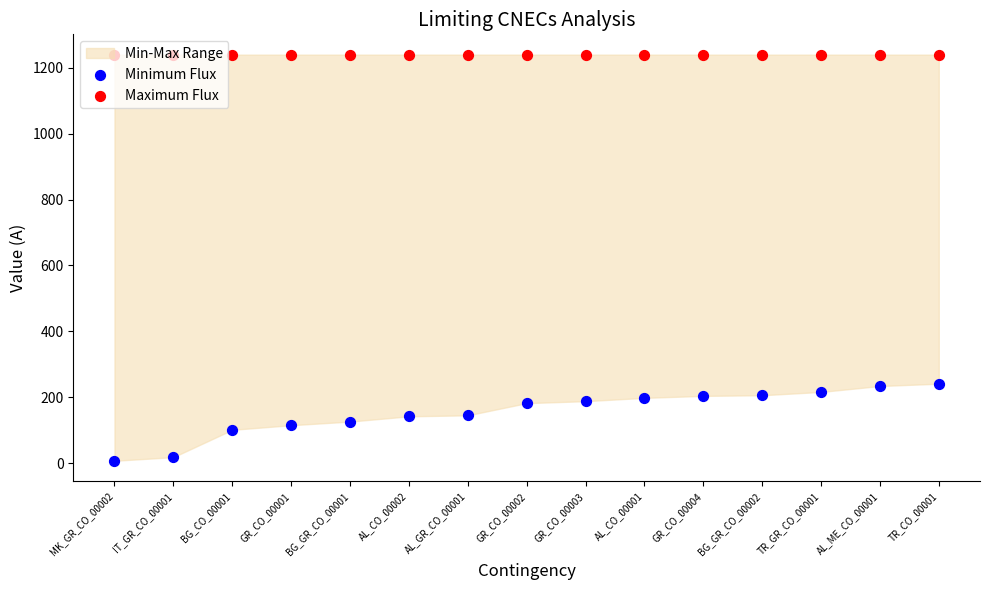

At which category is the sum across all series the highest?

TR_CO_00001